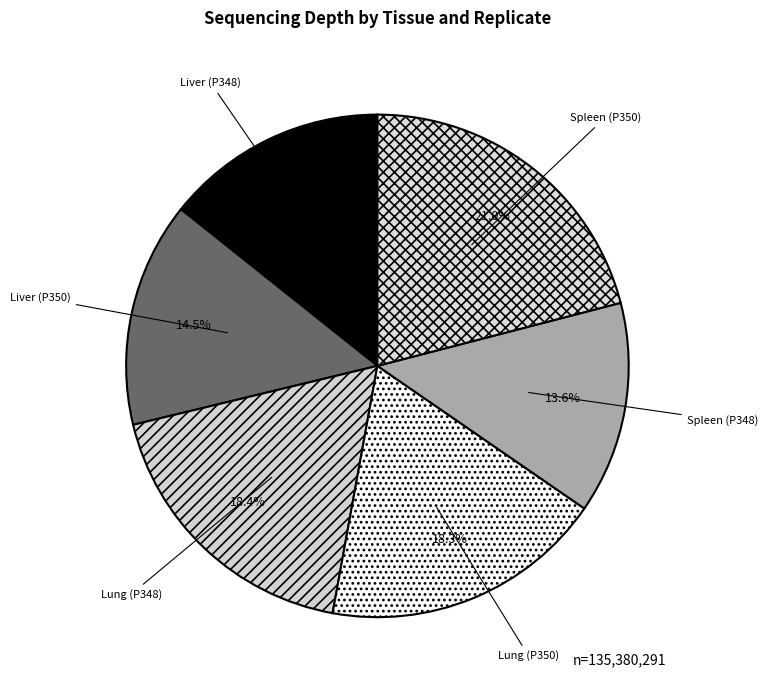

To the nearest percent, what percentage of the pie is Spleen (P350)?

21%